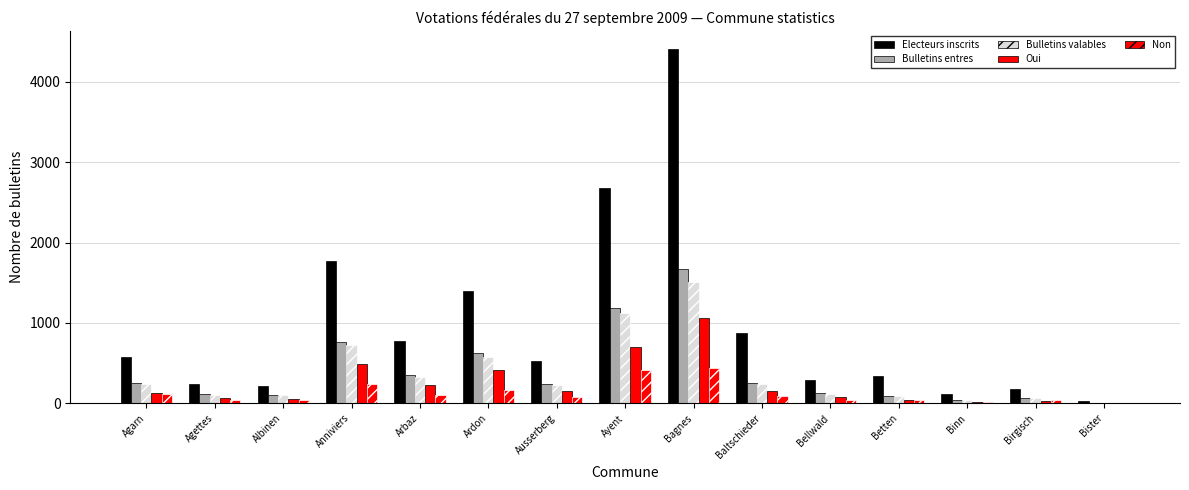

At Albinen, list the series in order from largest to smallest.

Electeurs inscrits, Bulletins entres, Bulletins valables, Oui, Non